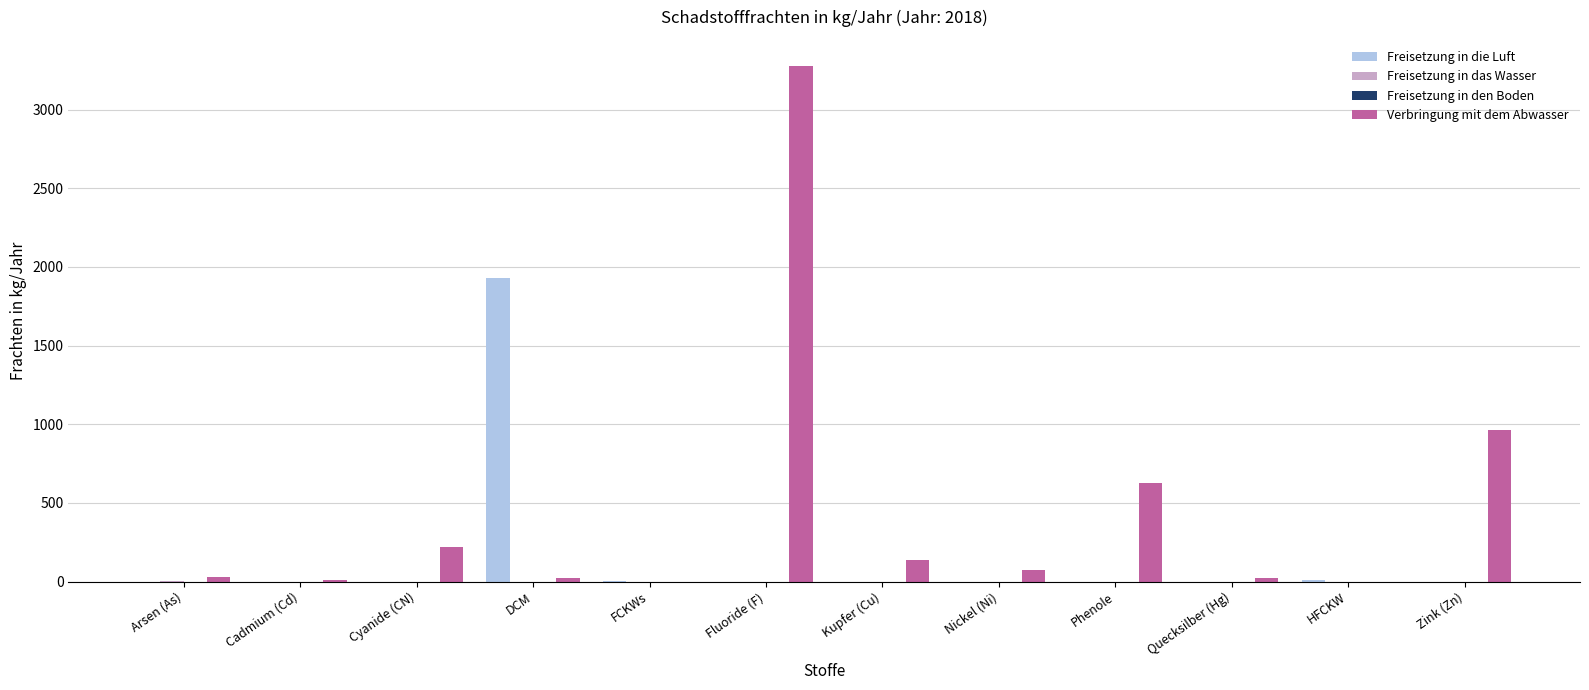

Which series has the largest range (max minus min)?

Verbringung mit dem Abwasser